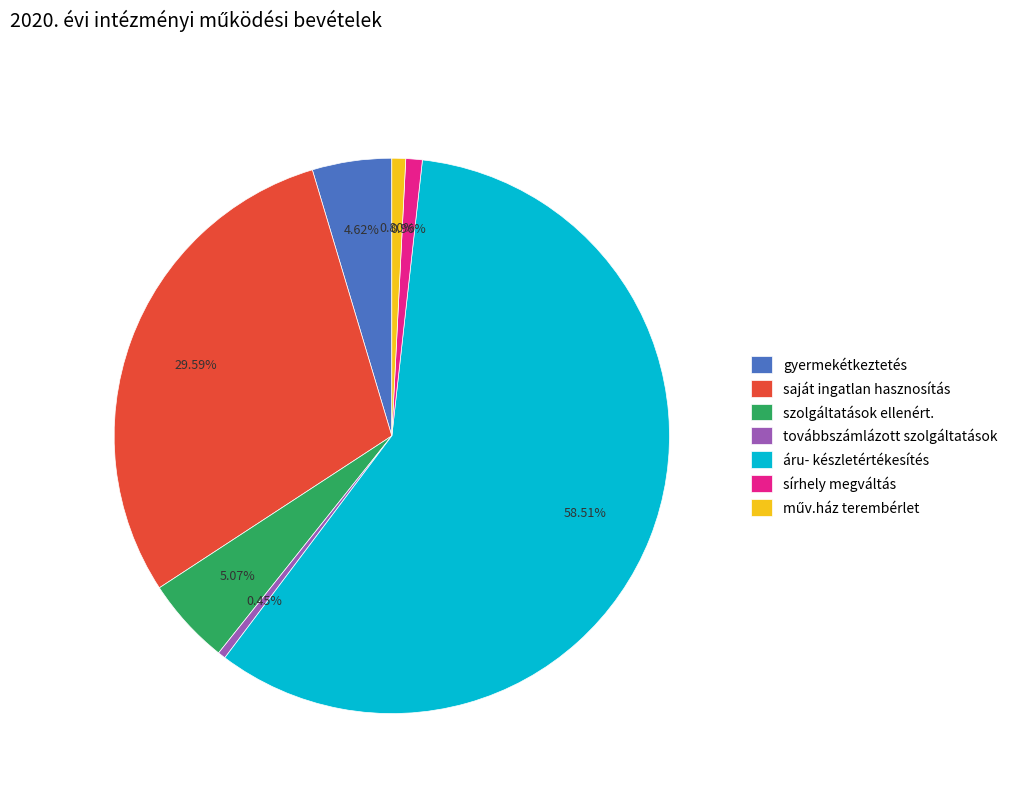

Is there any slice that represents more than half of the pie?

Yes